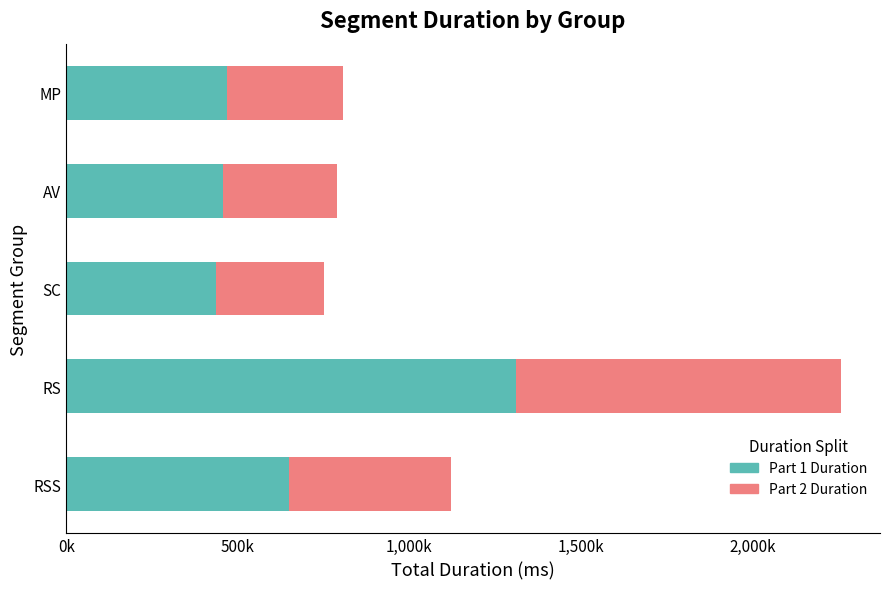

What are all the series names shown in the legend?

Part 1 Duration, Part 2 Duration